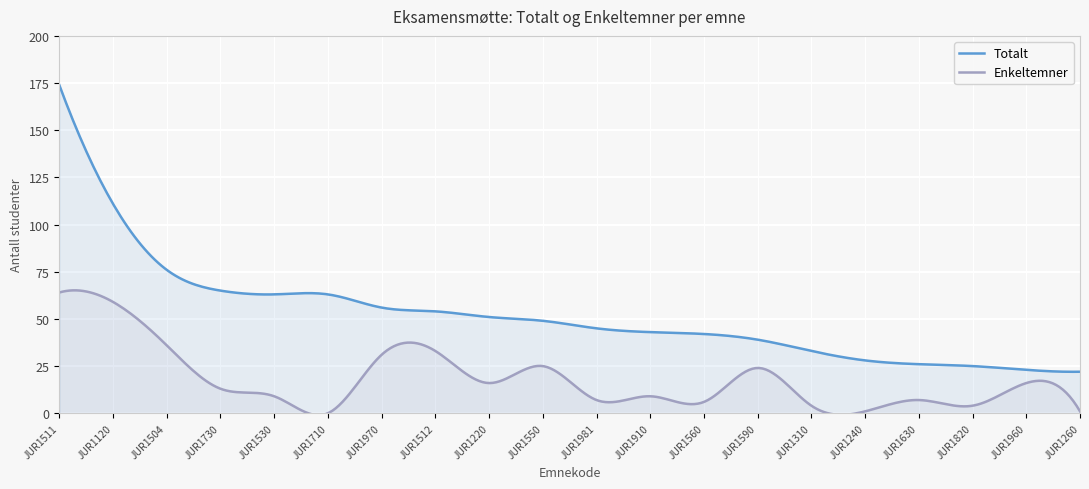

Reading left to right, extract all data points from this chart.

Totalt: 174	111	76	65	63	63	56	54	51	49	45	43	42	39	33	28	26	25	23	22
Enkeltemner: 64	59	36	13	9	0	31	33	16	25	7	9	6	24	4	1	7	4	16	1